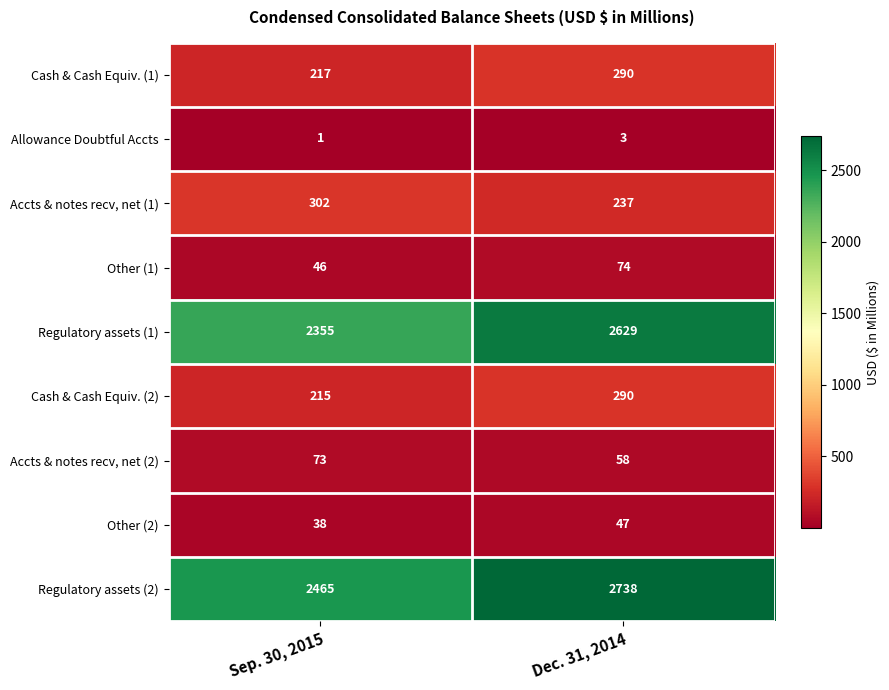

Between Sep. 30, 2015 and Dec. 31, 2014, which series saw the biggest shift?

Regulatory assets (1)